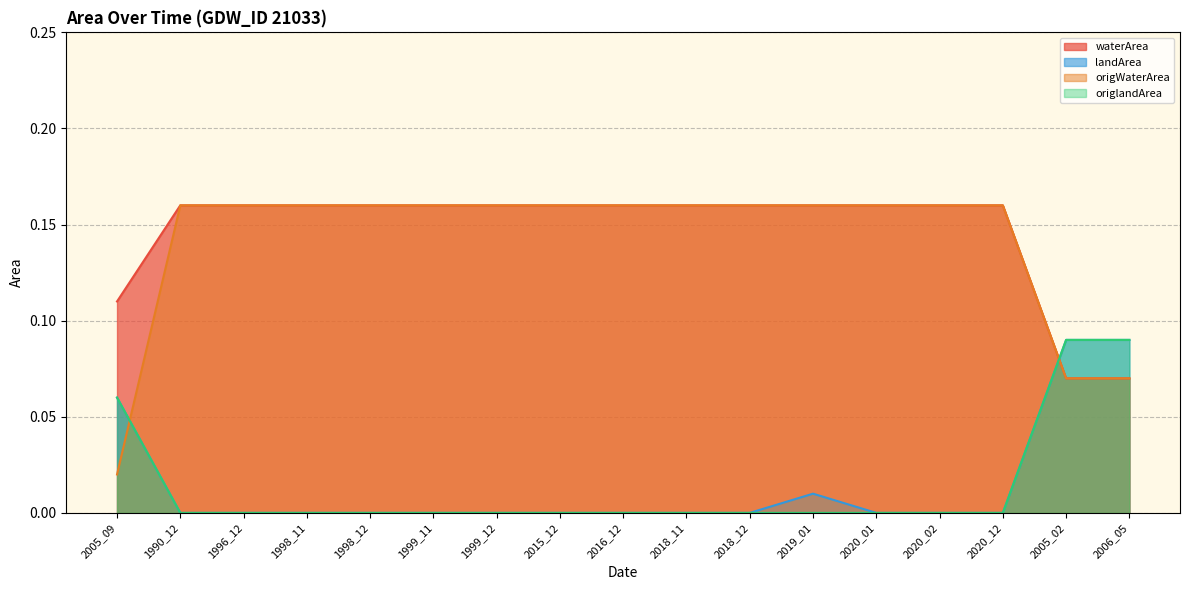

What value does the origWaterArea series have at 1996_12?

0.2